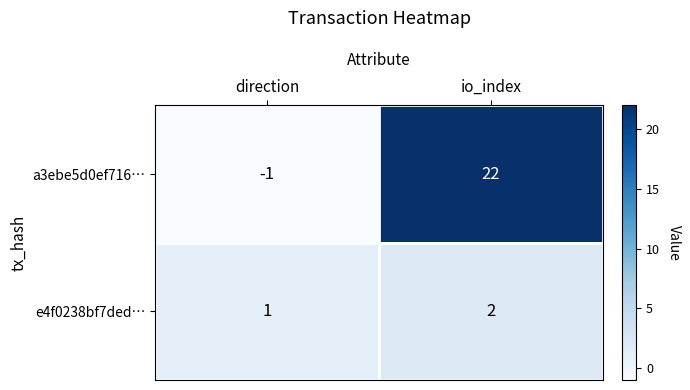

The e4f0238bf7ded… series shows 2 at direction. True or false?

False